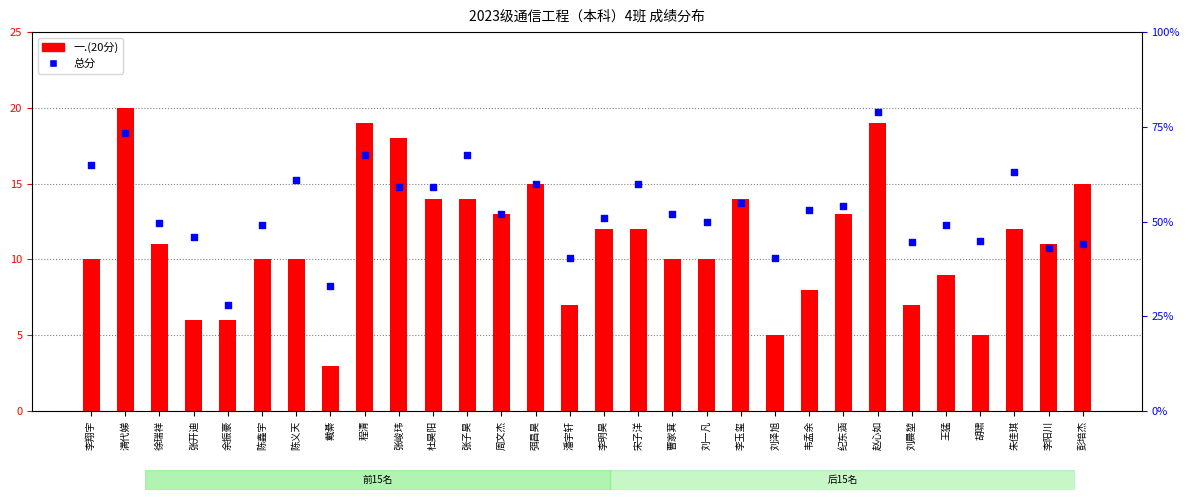

At which category is the sum across all series the highest?

赵心如